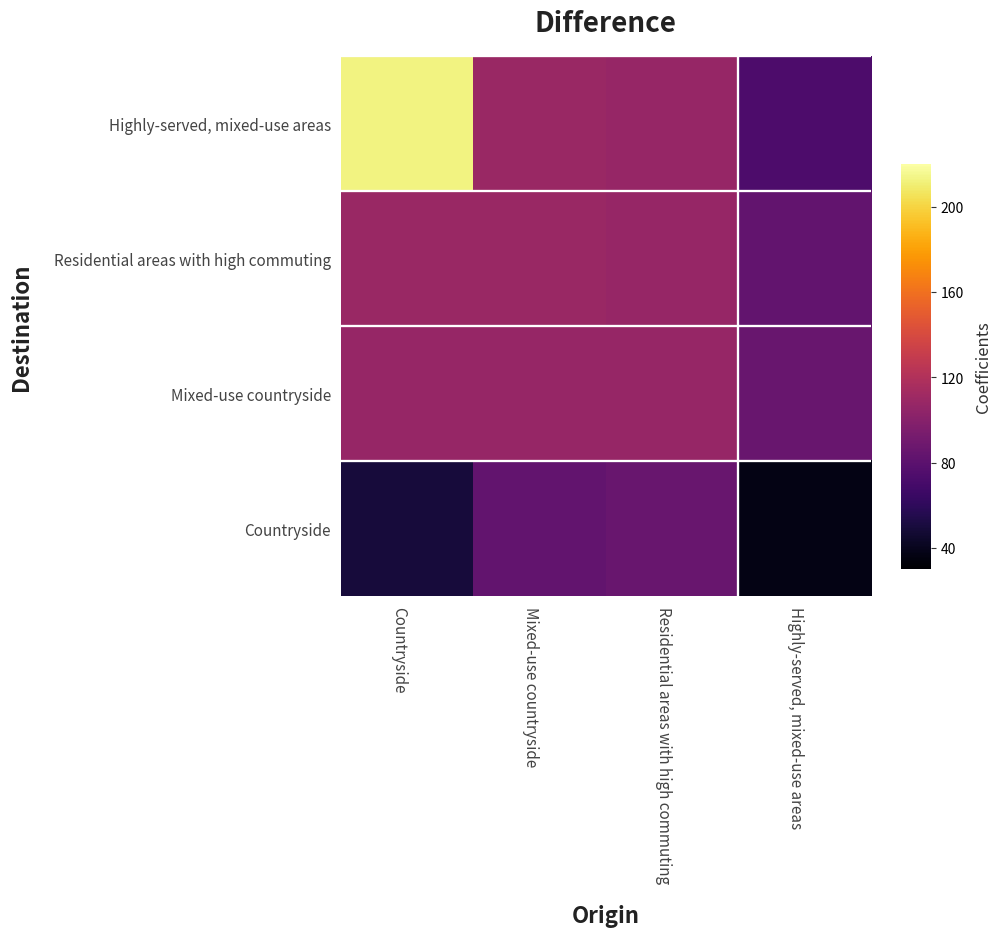

Which category has the highest value across all series?

Countryside